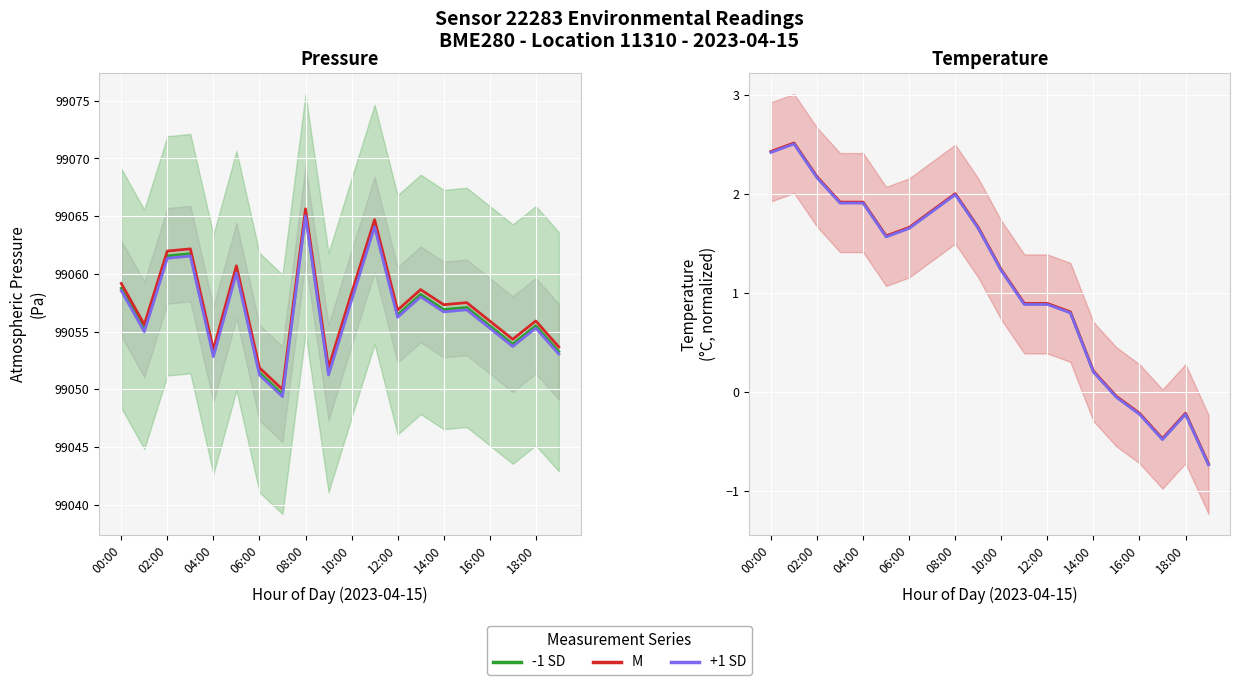

How many data points in M are less than 1?

9